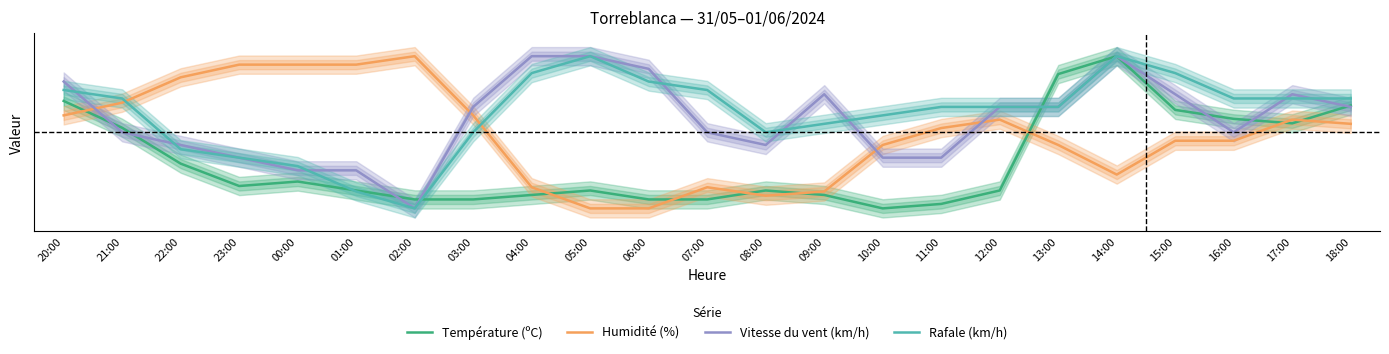

True or false: Vitesse du vent (km/h) has a value of 0.2 at 00:00.

True